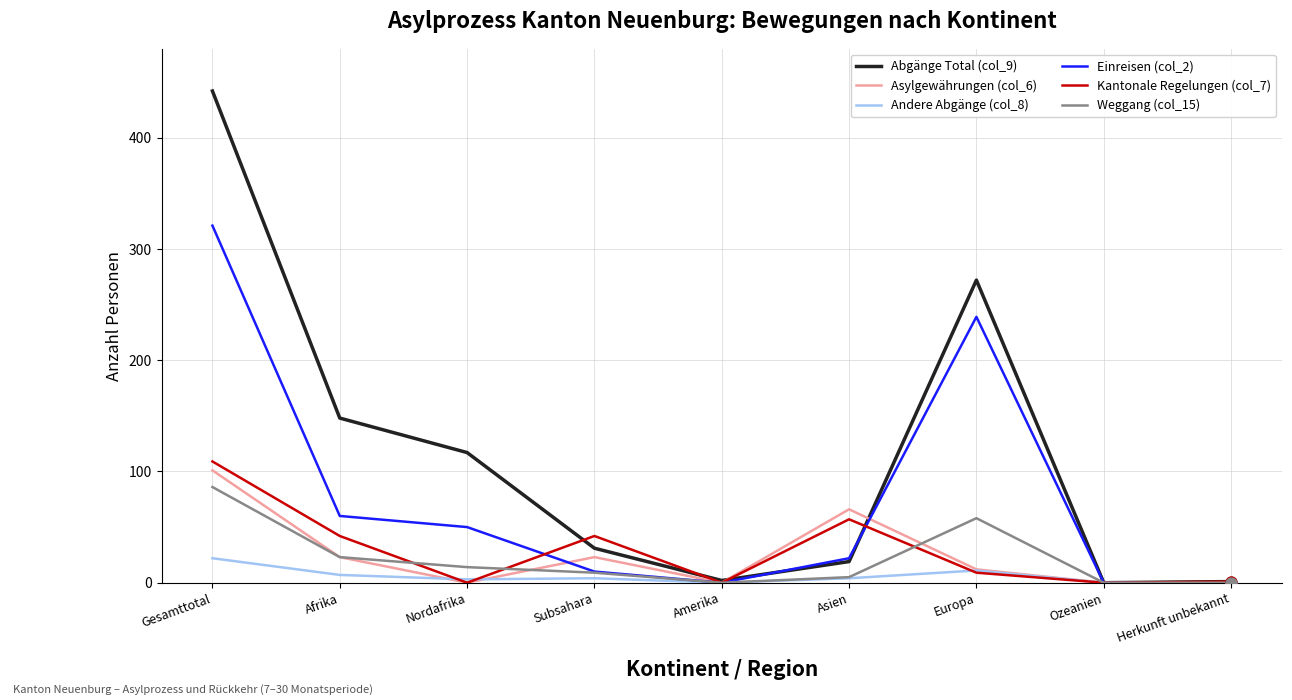

The value of Weggang (col_15) at Ozeanien is 0. True or false?

True